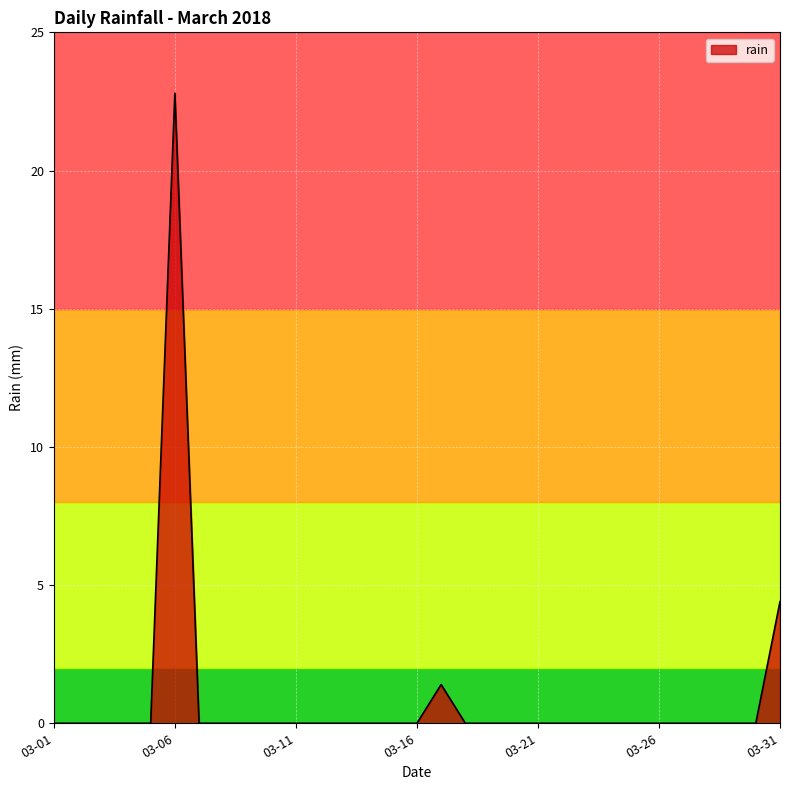

How many lines are shown in the chart?

1